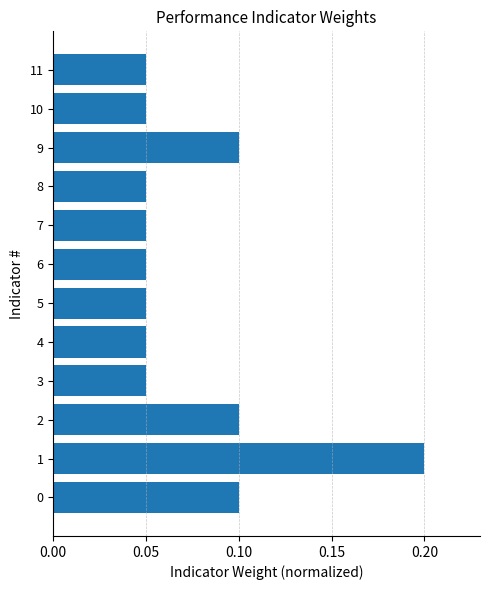

What is the sum of all values?

0.9